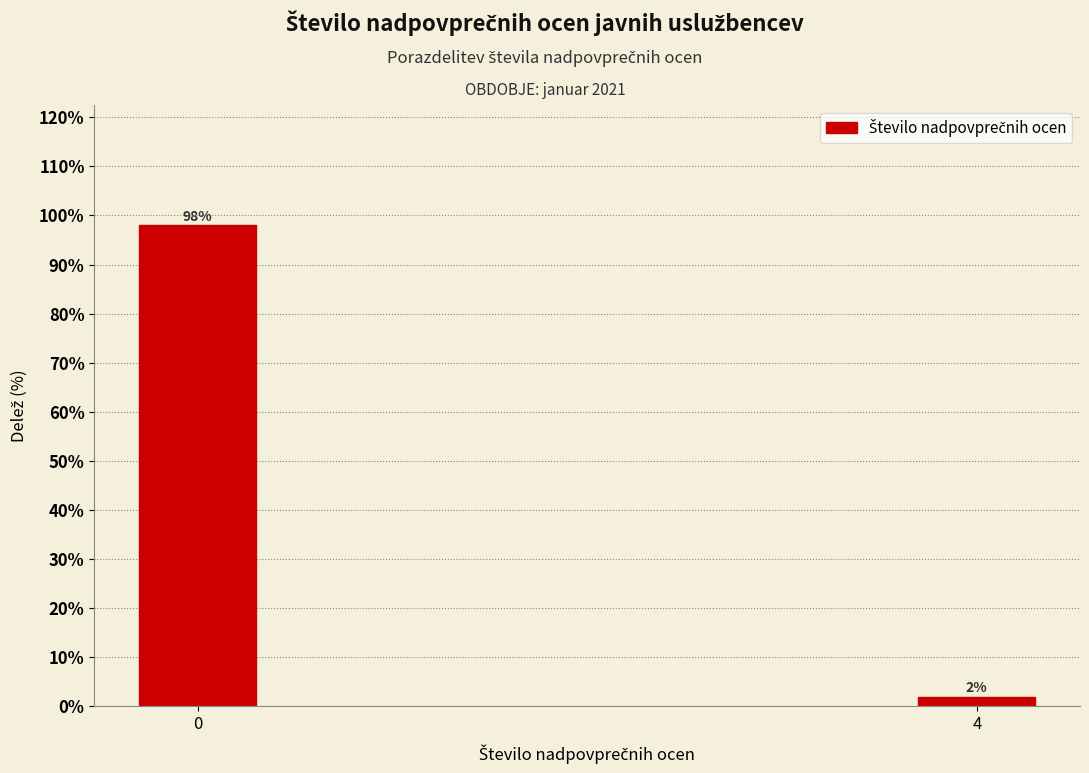

Reading left to right, list all the values displayed in this chart.

0=98	4=2